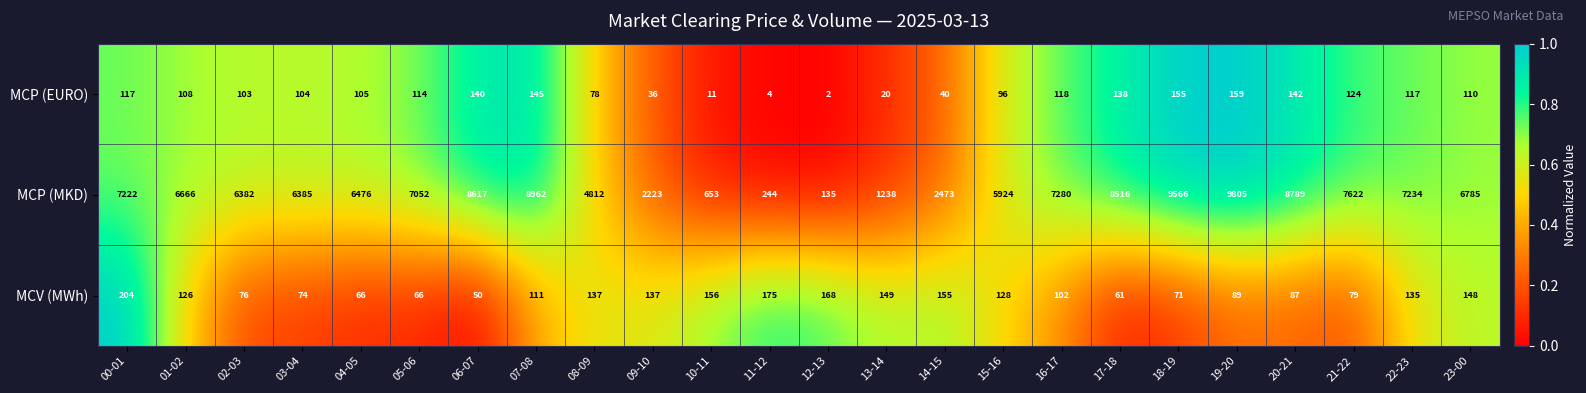

At which label is MCP (EURO) closest to 80?

08-09